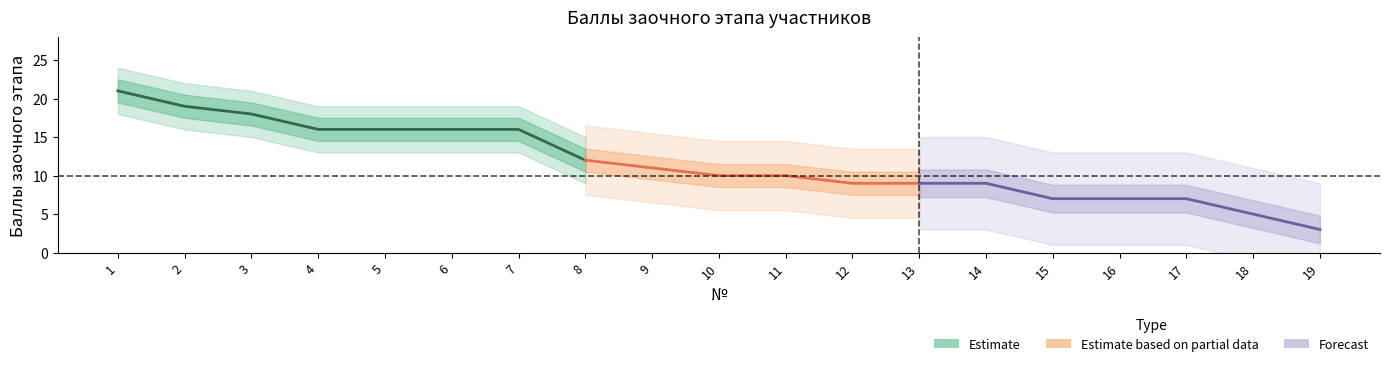

The value at 12 is 5. True or false?

False